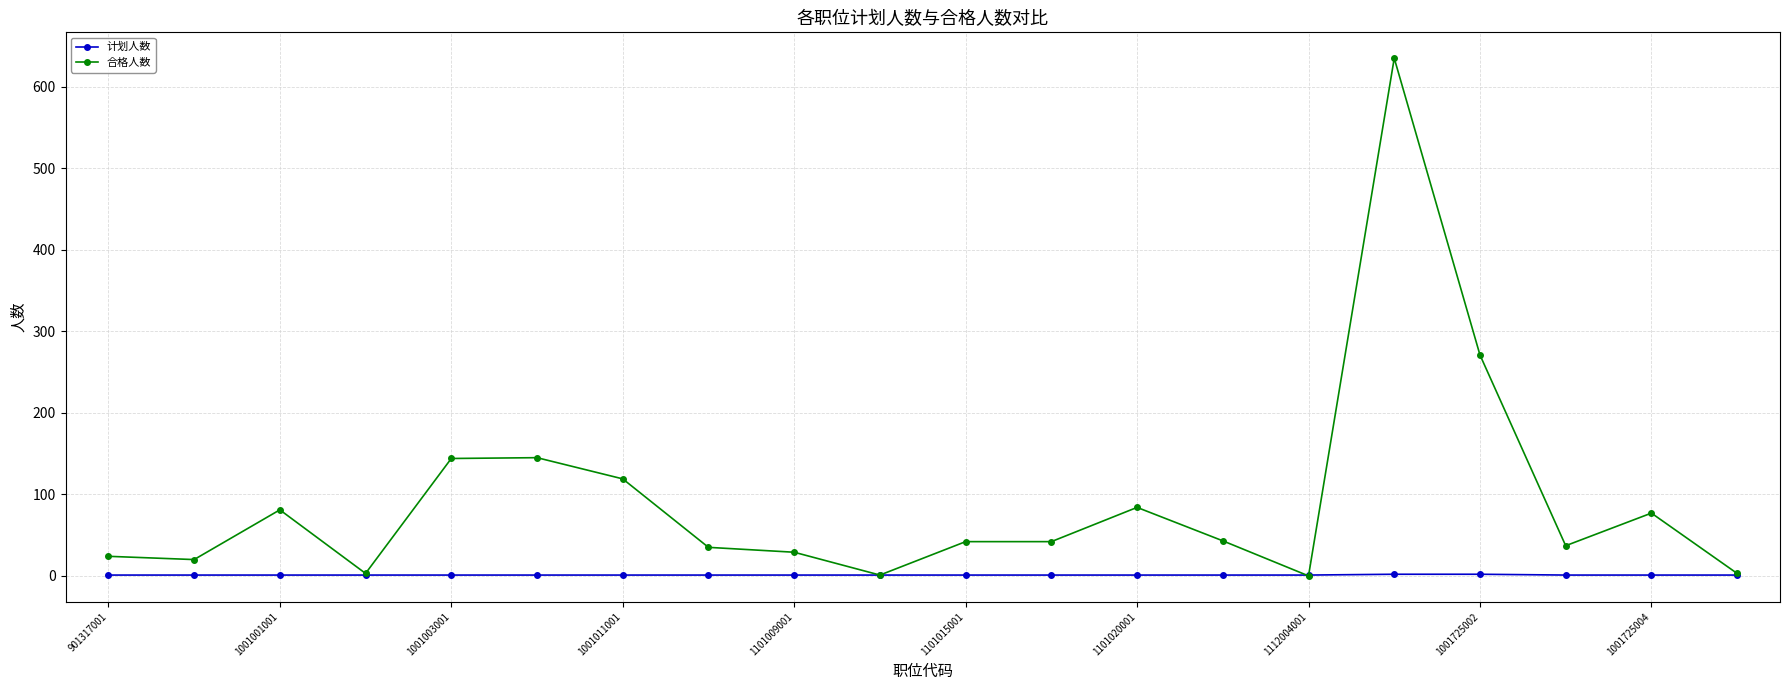

Does the chart display data point markers on the line(s)?

Yes